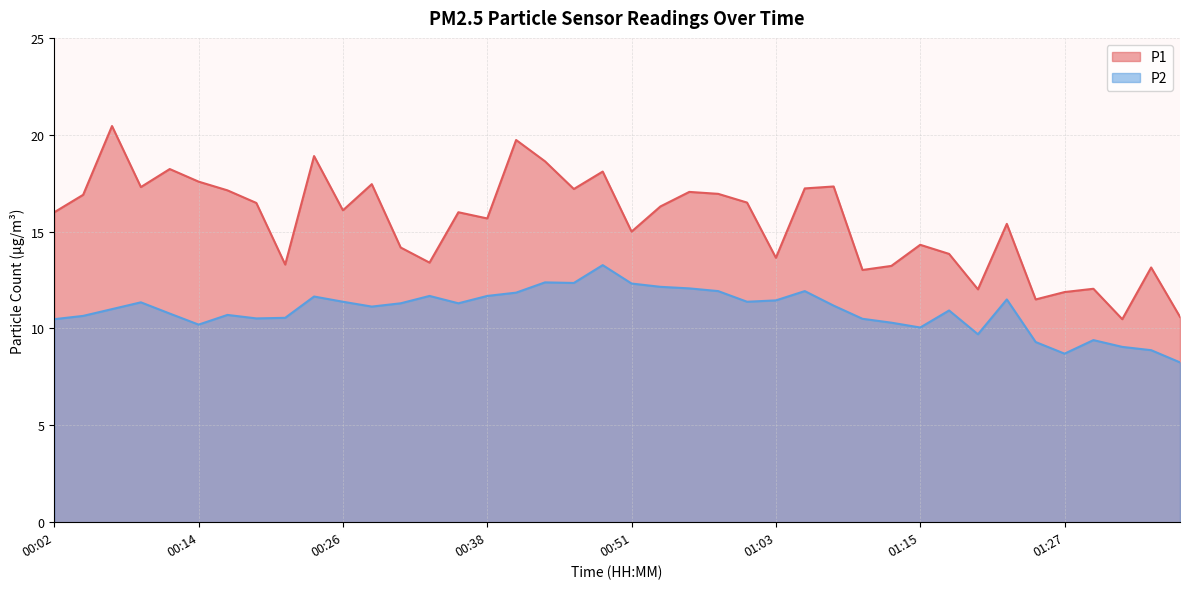

True or false: P1 has more than 2 interior local peaks.

True